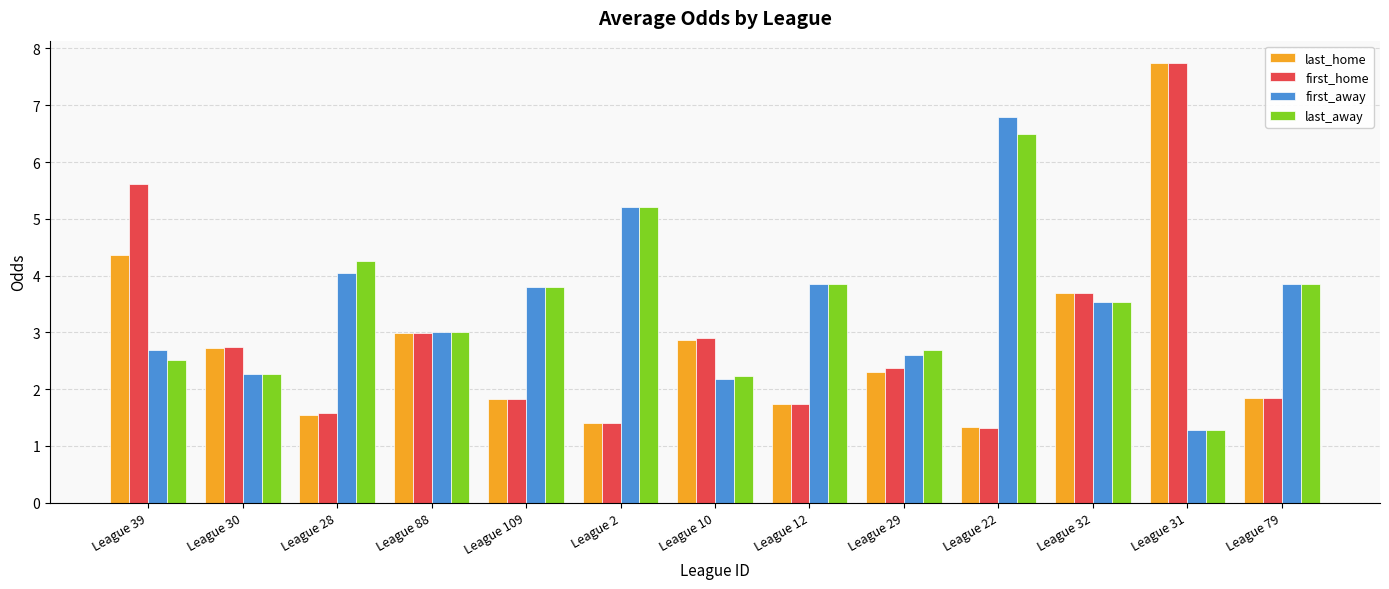

The first_away series shows 1.6 at League 29. True or false?

False